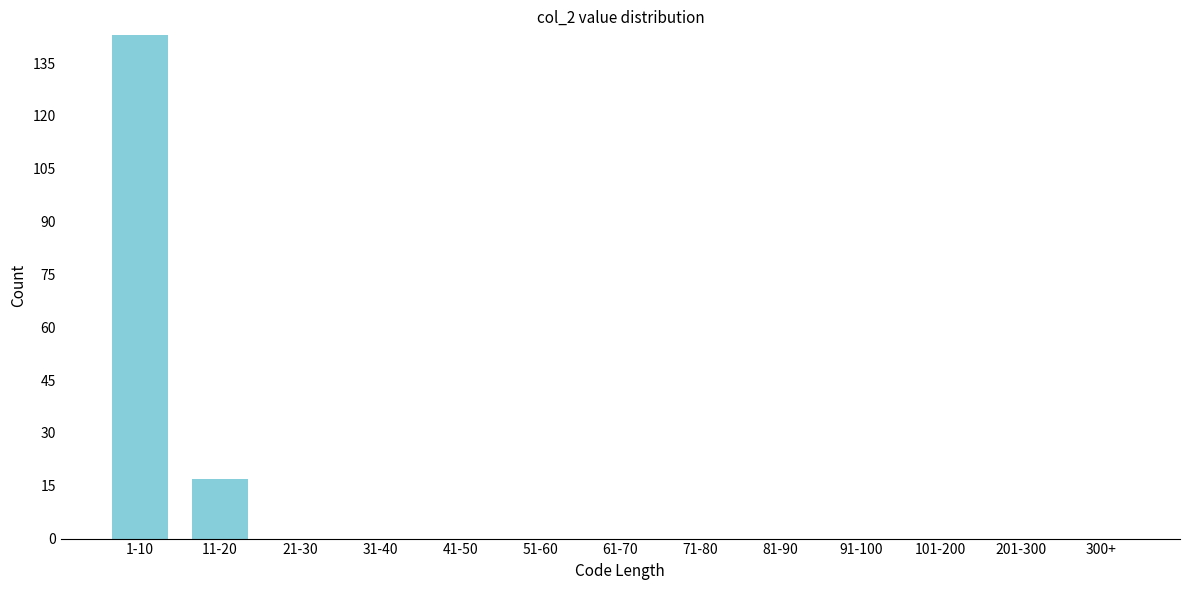

Reading left to right, list all the values displayed in this chart.

1-10=143	11-20=17	21-30=0	31-40=0	41-50=0	51-60=0	61-70=0	71-80=0	81-90=0	91-100=0	101-200=0	201-300=0	300+=0